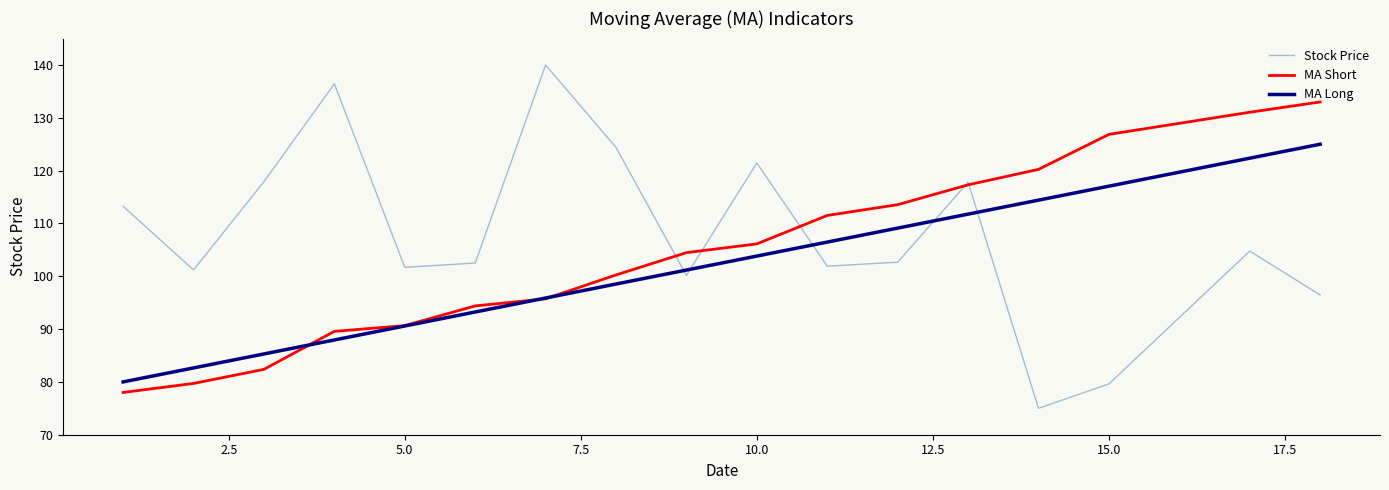

How many values in the MA Long series exceed 101?

9